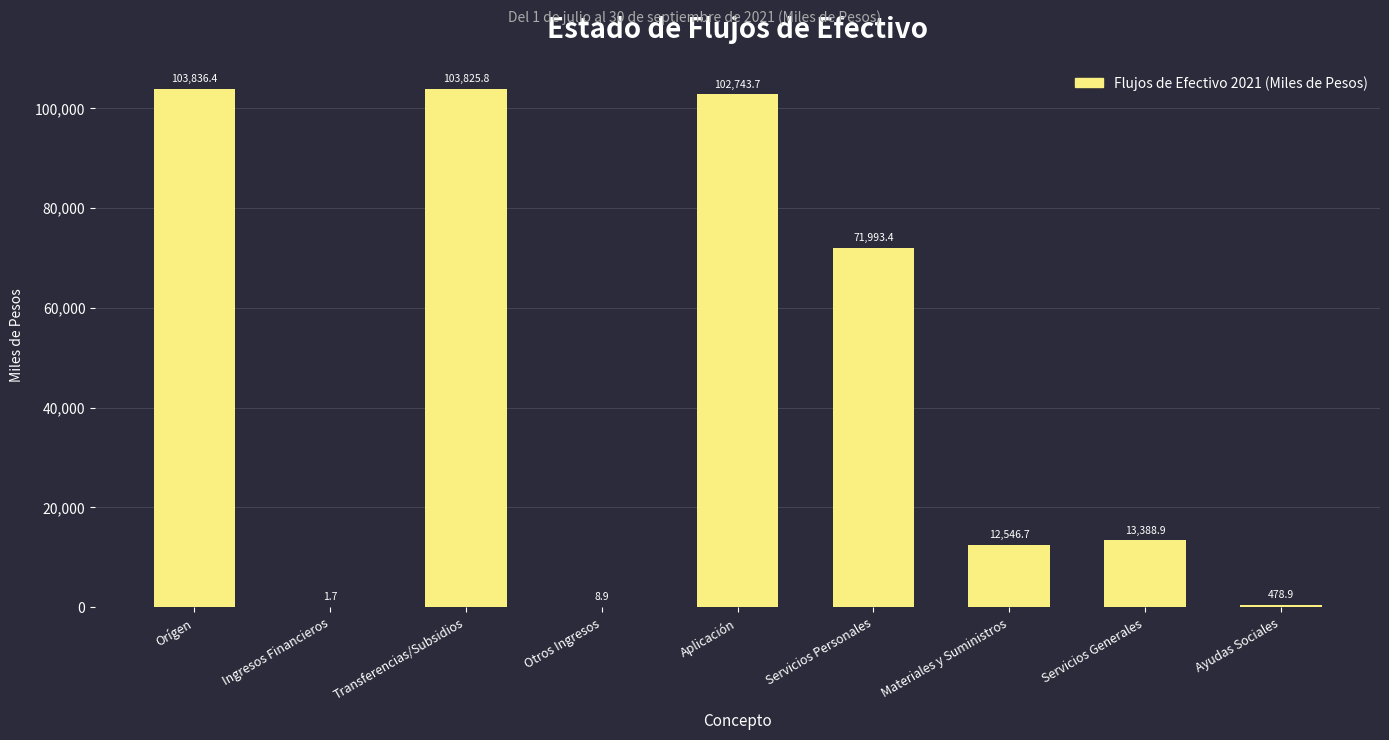

What is the sum of all values?

408824.4